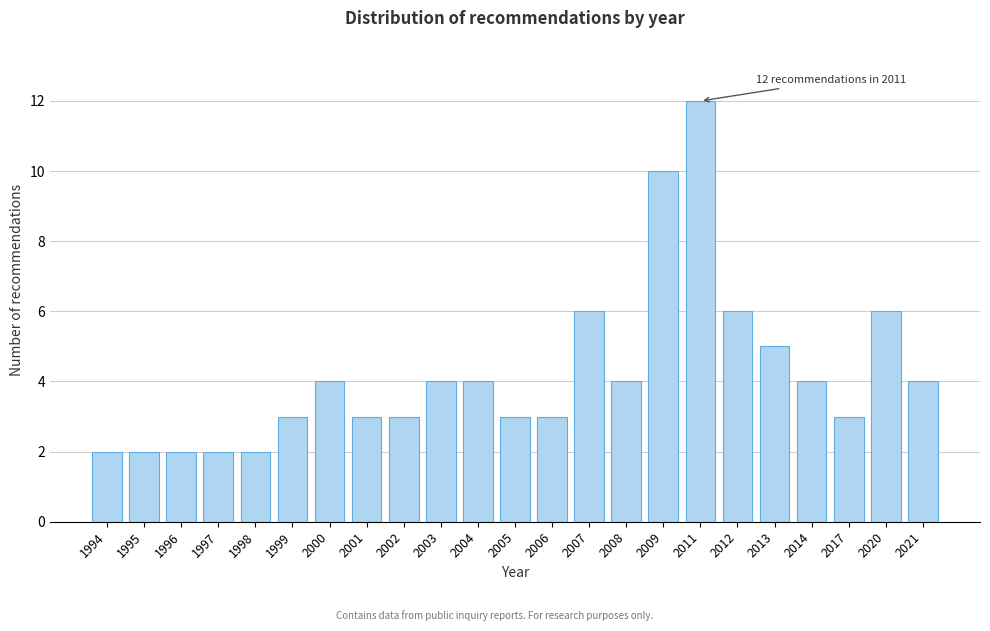

Reading left to right, extract all data points from this chart.

1994=2	1995=2	1996=2	1997=2	1998=2	1999=3	2000=4	2001=3	2002=3	2003=4	2004=4	2005=3	2006=3	2007=6	2008=4	2009=10	2011=12	2012=6	2013=5	2014=4	2017=3	2020=6	2021=4